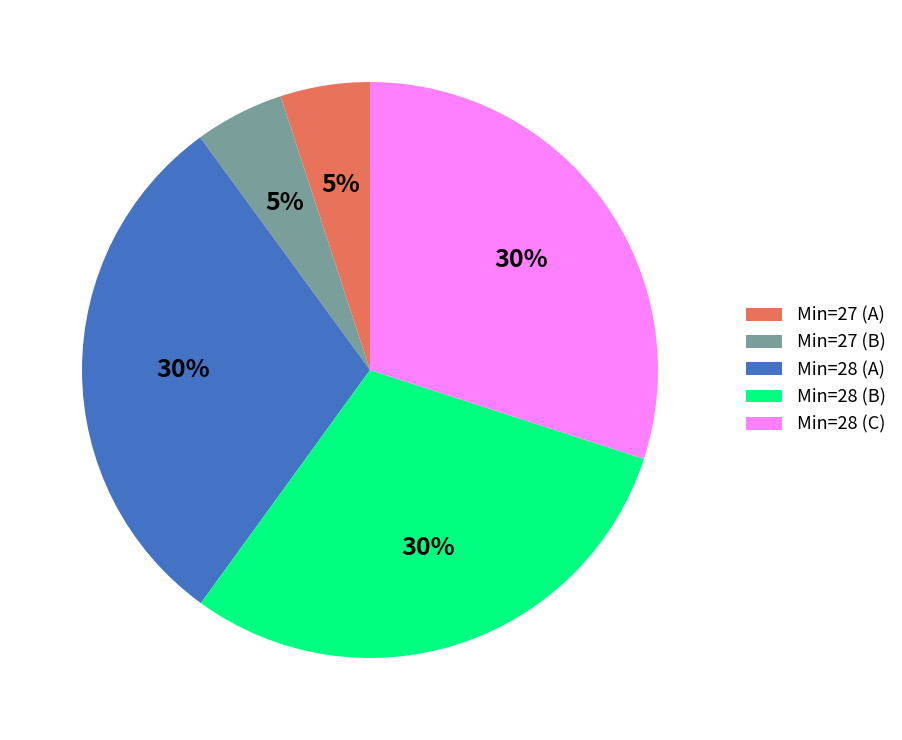

To the nearest percent, what is the combined percentage of Min=27 (B) and Min=28 (C)?

35%